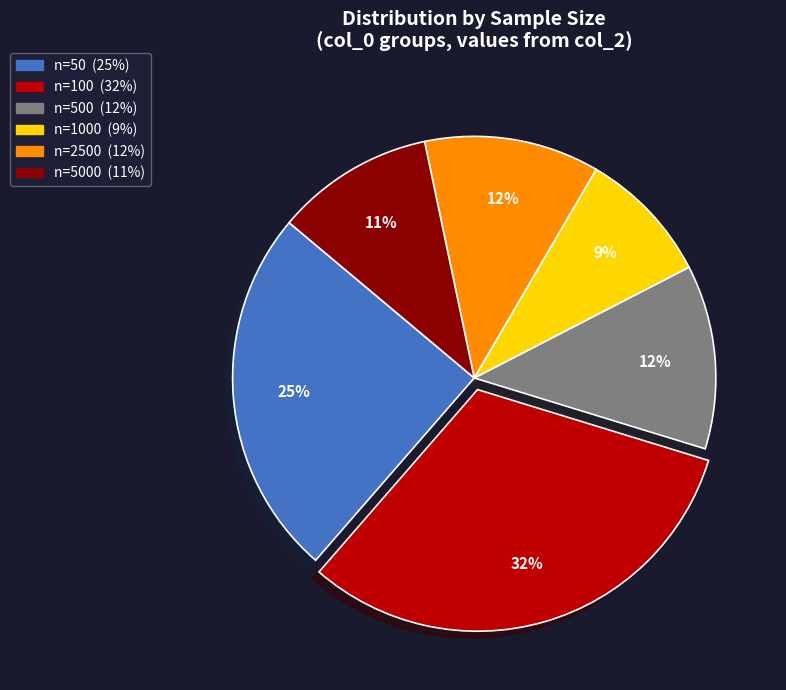

To the nearest percent, what is the average slice percentage?

17%